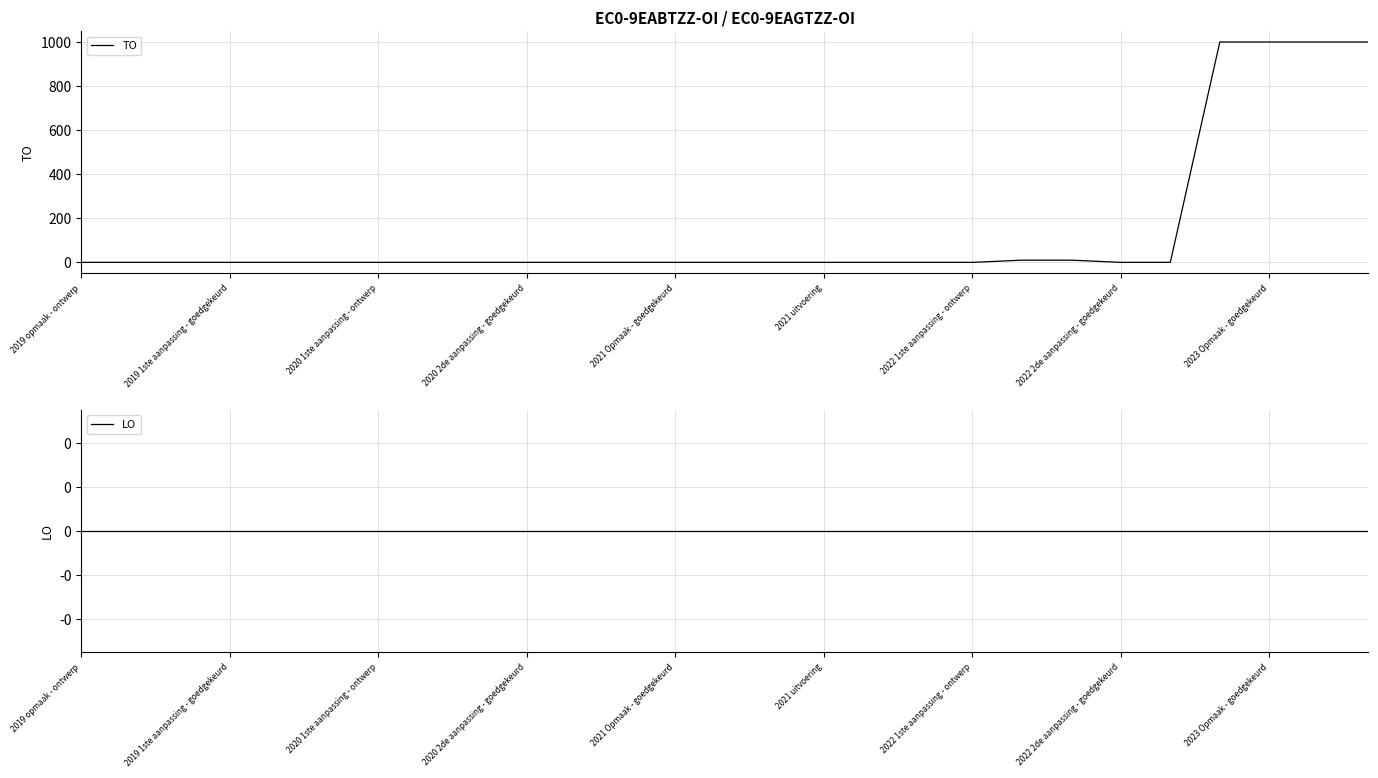

Which category has the lowest value in the LO series?

2019 opmaak - ontwerp